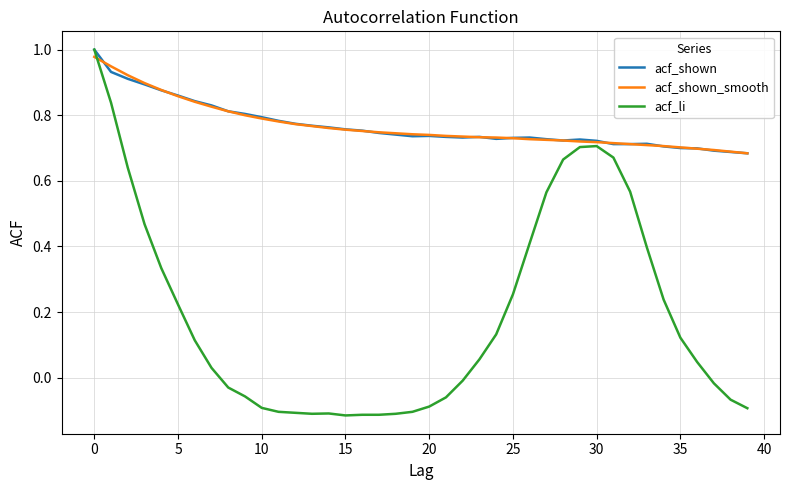

Which series has the widest spread of values?

acf_li